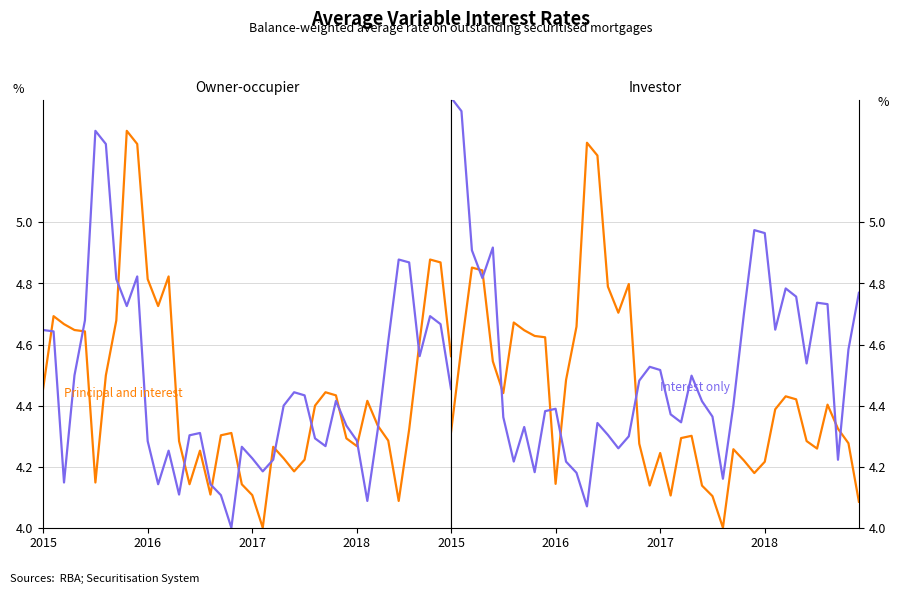

Where is the first local minimum for Principal and interest?

5